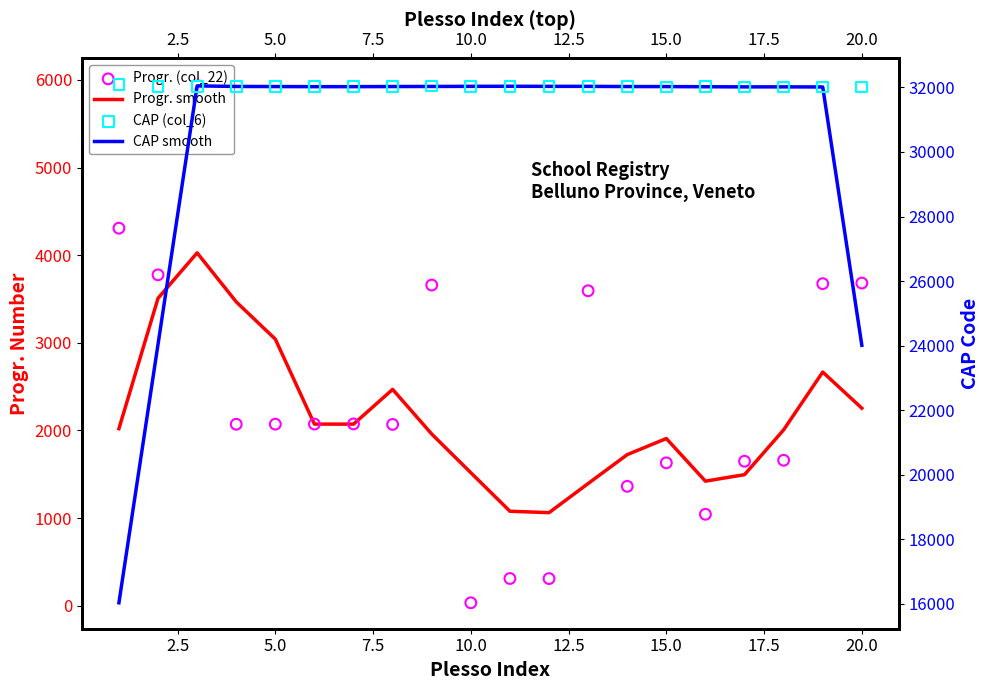

At how many categories does at least one series exceed 25320?

20